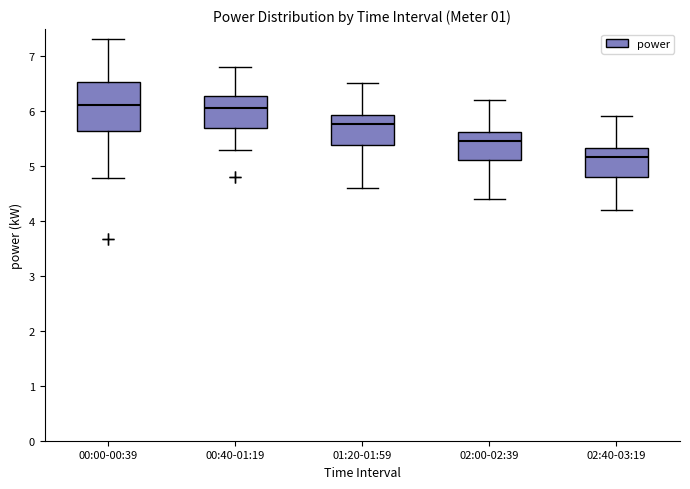

Reading left to right, transcribe this box plot: for each box, give where its median line is, the range the box spans, and where its two whiskers end, as read against the y-axis. The values are not printed on the chart, so give them approximately, as read against the axis.

00:00-00:39: median 6.1, box 5.6 to 6.5, whiskers 4.8 to 7.3
00:40-01:19: median 6.0, box 5.7 to 6.3, whiskers 5.3 to 6.8
01:20-01:59: median 5.8, box 5.4 to 5.9, whiskers 4.6 to 6.5
02:00-02:39: median 5.5, box 5.1 to 5.6, whiskers 4.4 to 6.2
02:40-03:19: median 5.2, box 4.8 to 5.3, whiskers 4.2 to 5.9